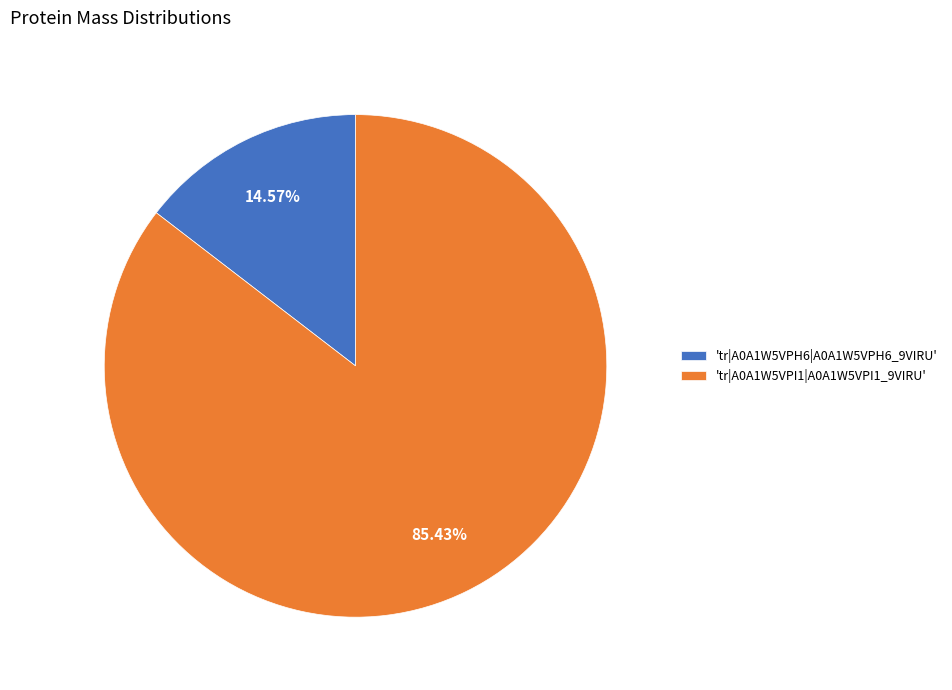

Is the sum of 'tr|A0A1W5VPH6|A0A1W5VPH6_9VIRU' and 'tr|A0A1W5VPI1|A0A1W5VPI1_9VIRU' greater than half?

Yes